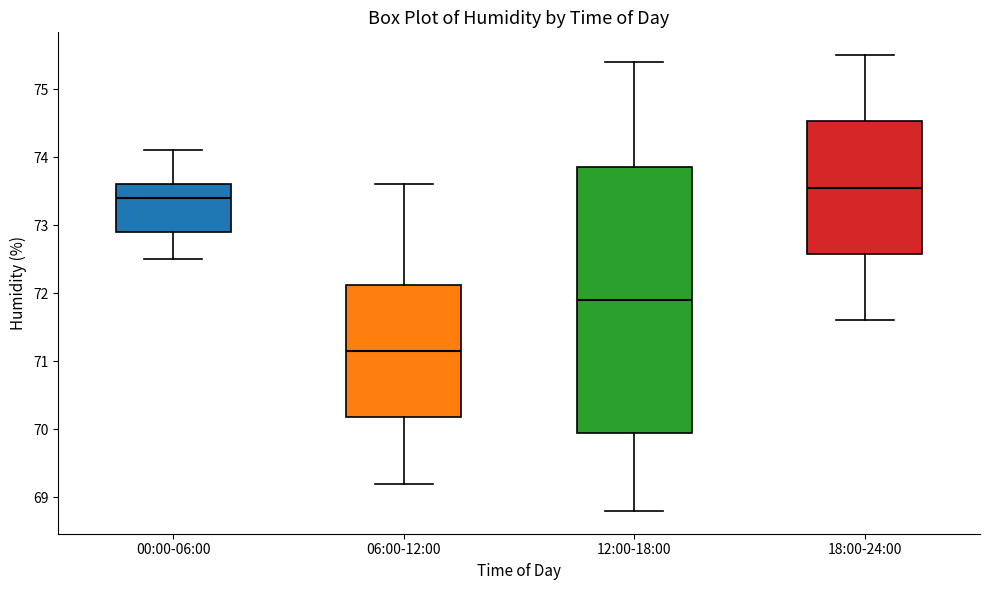

Where does the median line of the box for 18:00-24:00 sit on the y-axis? The values are not printed on the chart, so give them approximately, as read against the axis.

73.6